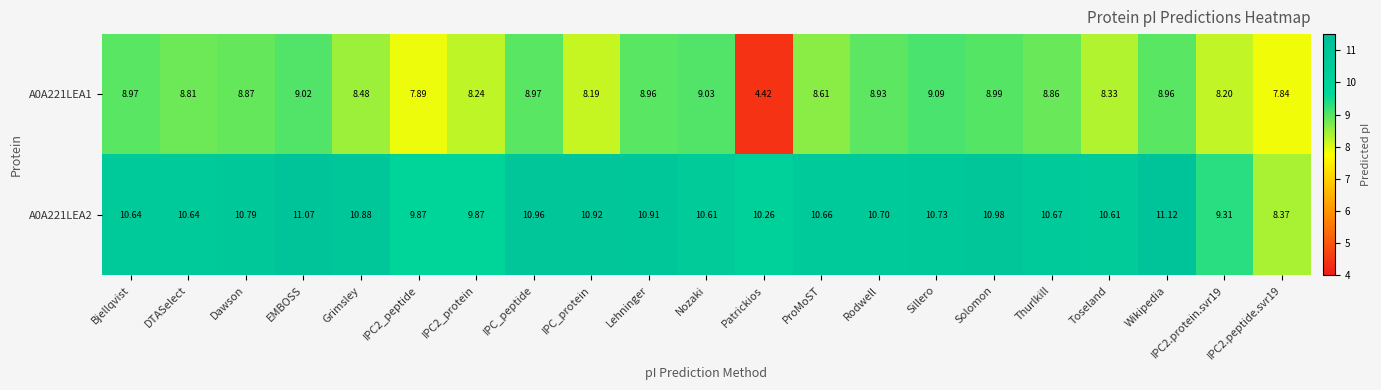

Which series has the largest total across all categories?

A0A221LEA2